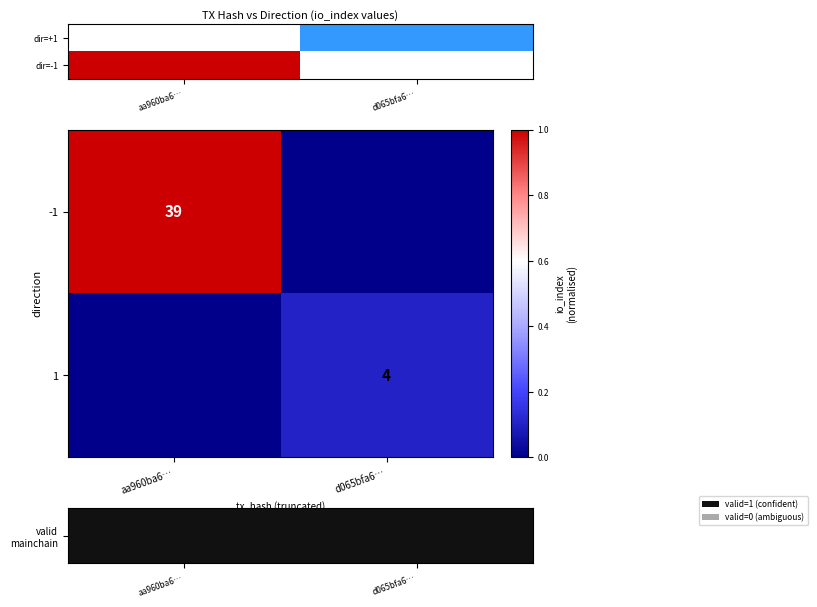

True or false: 1 has a value of 6 at d065bfa6….

False